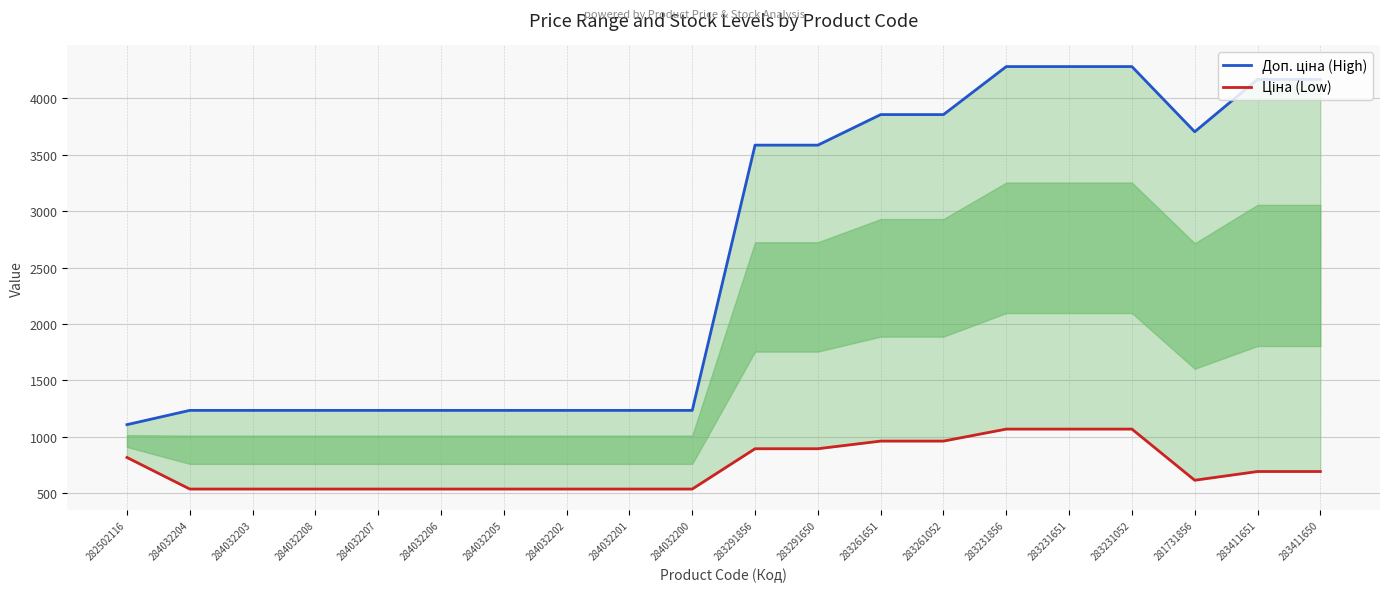

What are all the series names shown in the legend?

Доп. ціна (High), Ціна (Low)